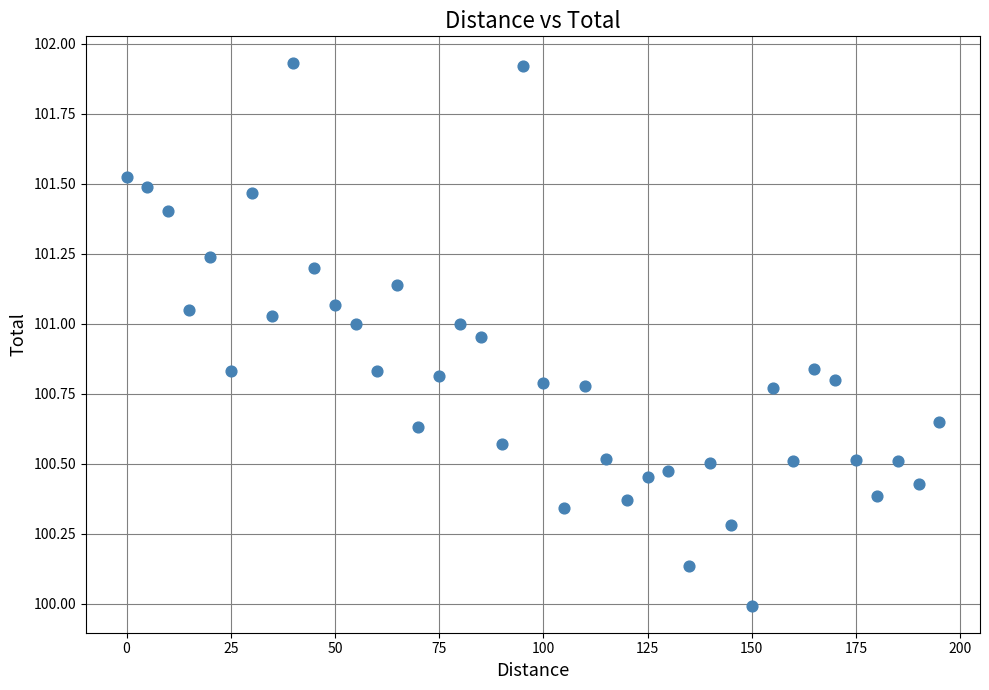

What is the range of Y values (max minus min)?

1.9